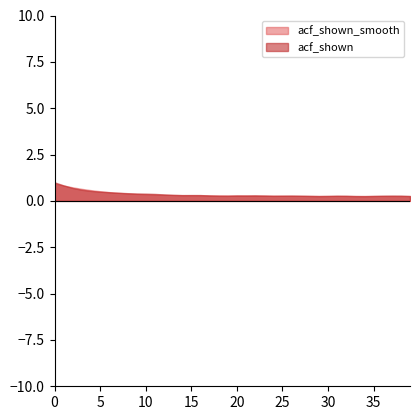

Rank the series by their average value, from lowest to highest.

acf_shown_smooth, acf_shown